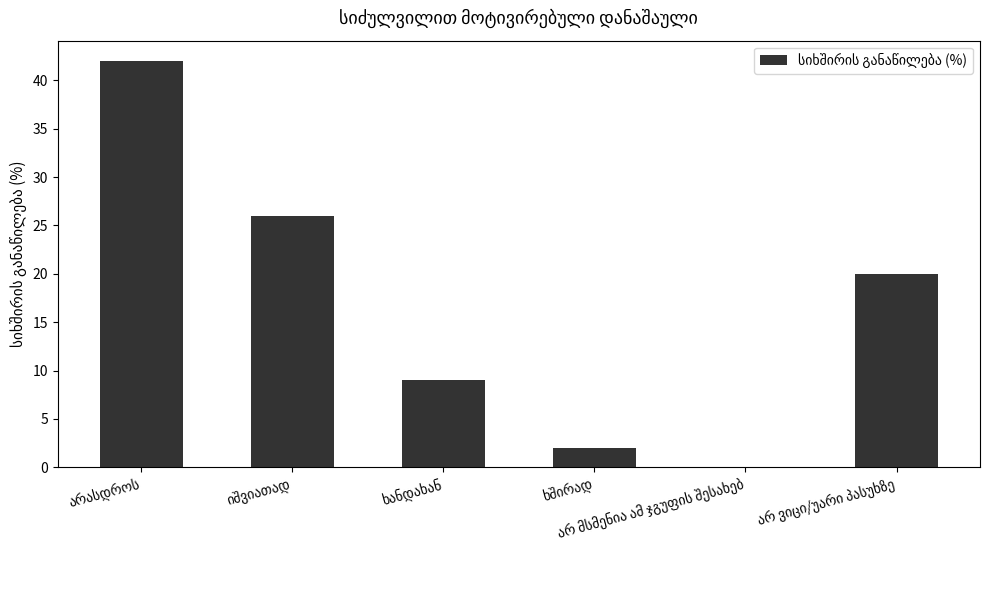

What is the maximum value shown in the chart?

42